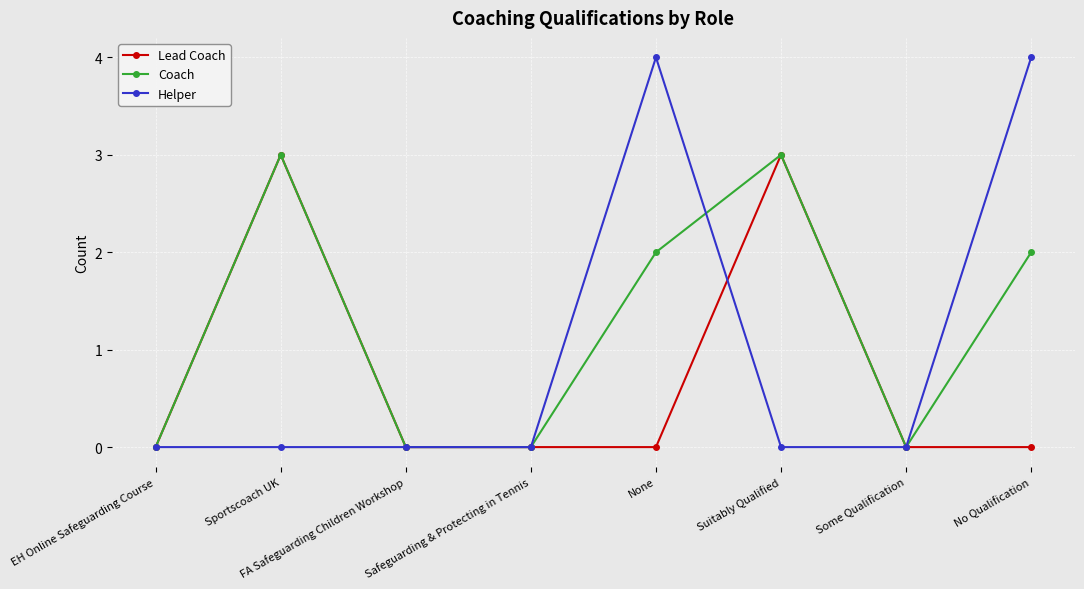

True or false: Helper has a value of 0 at Safeguarding & Protecting in Tennis.

True